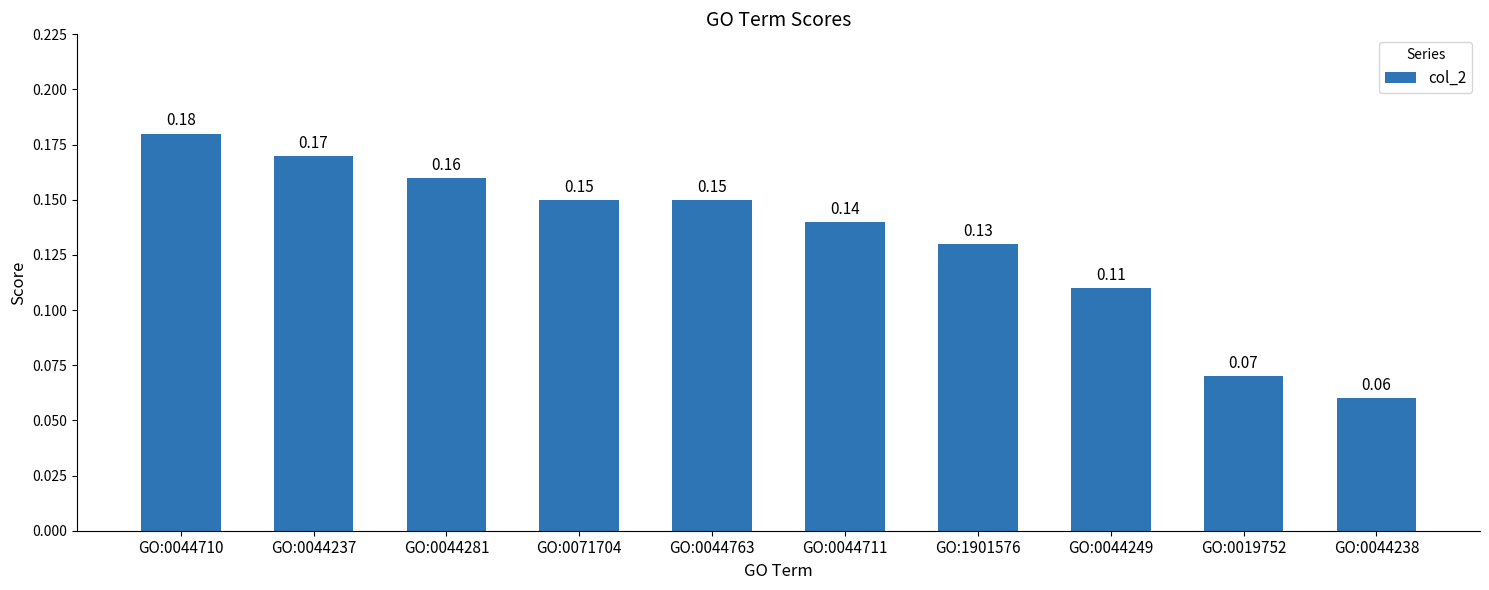

What is the sum of the values at GO:0044281 and GO:0044249?

0.3